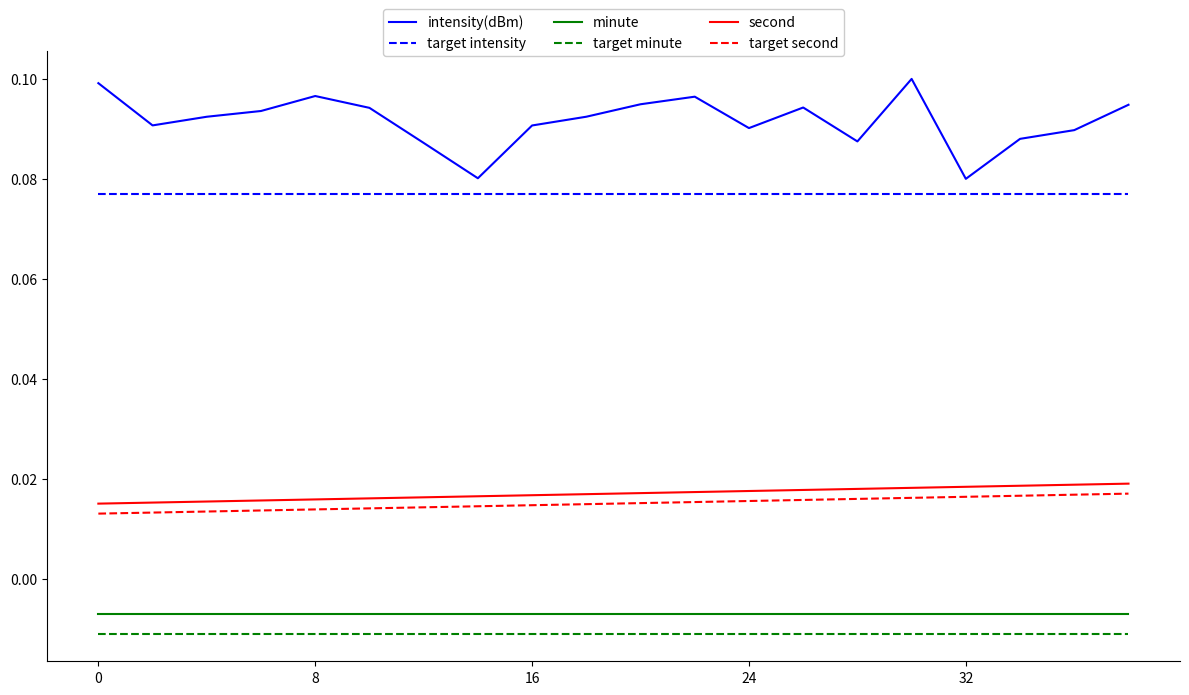

Which series has the widest spread of values?

intensity(dBm)